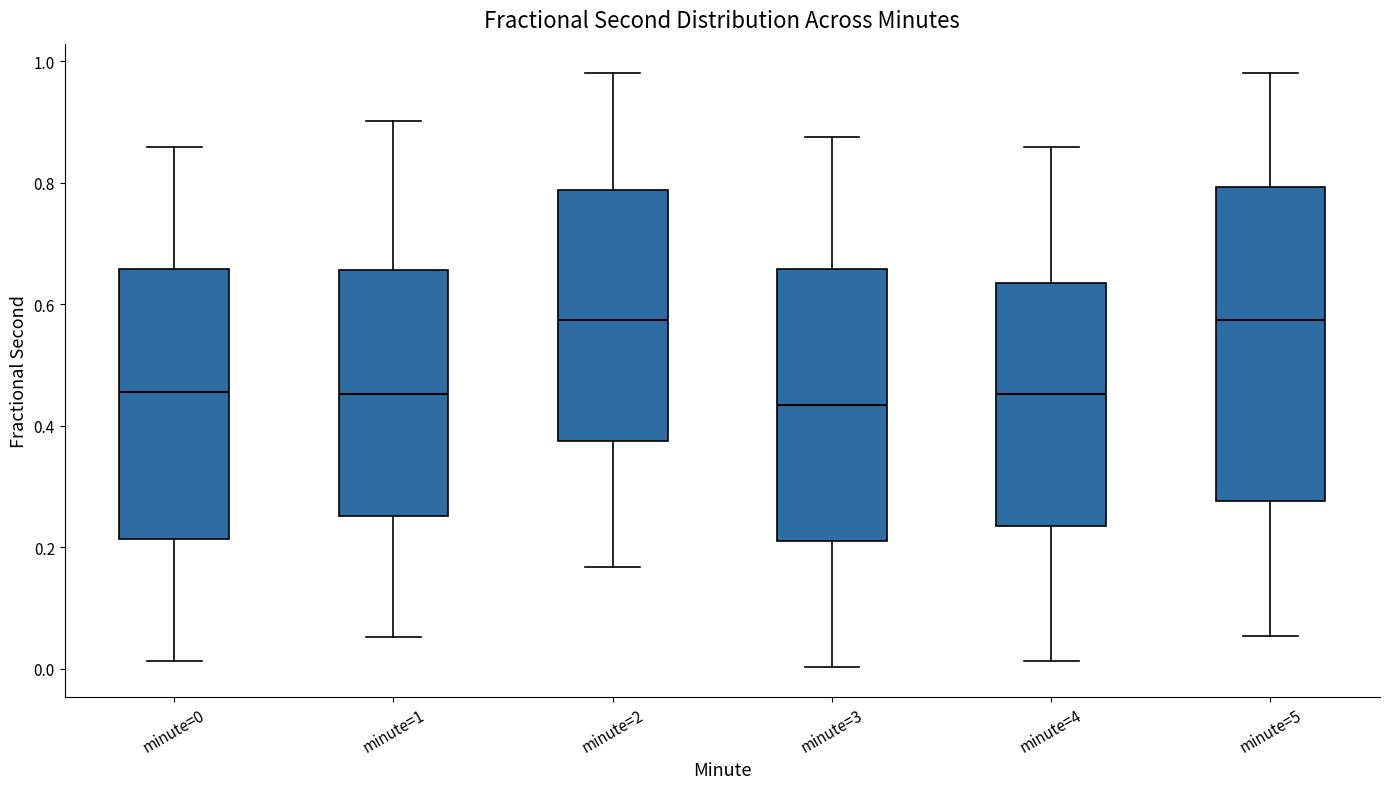

Reading left to right, transcribe this box plot: for each box, give where its median line is, the range the box spans, and where its two whiskers end, as read against the y-axis. The values are not printed on the chart, so give them approximately, as read against the axis.

minute=0: median 0.46, box 0.22 to 0.66, whiskers 0.02 to 0.86
minute=1: median 0.46, box 0.26 to 0.66, whiskers 0.06 to 0.90
minute=2: median 0.58, box 0.38 to 0.78, whiskers 0.16 to 0.98
minute=3: median 0.44, box 0.22 to 0.66, whiskers 0.00 to 0.88
minute=4: median 0.46, box 0.24 to 0.64, whiskers 0.02 to 0.86
minute=5: median 0.58, box 0.28 to 0.80, whiskers 0.06 to 0.98